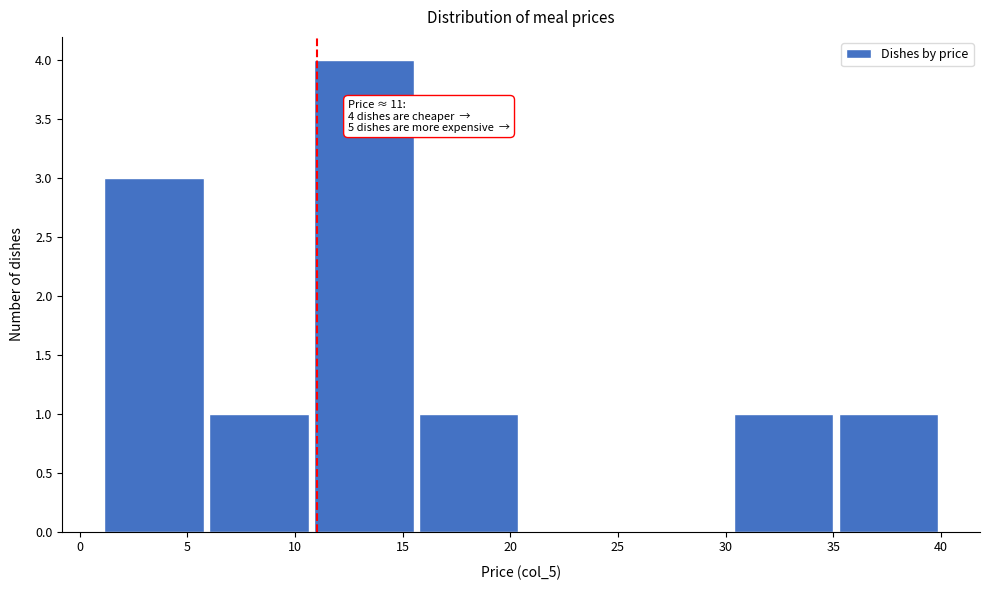

Over which range of the x-axis is the bar tallest?

11.0 to 15.5